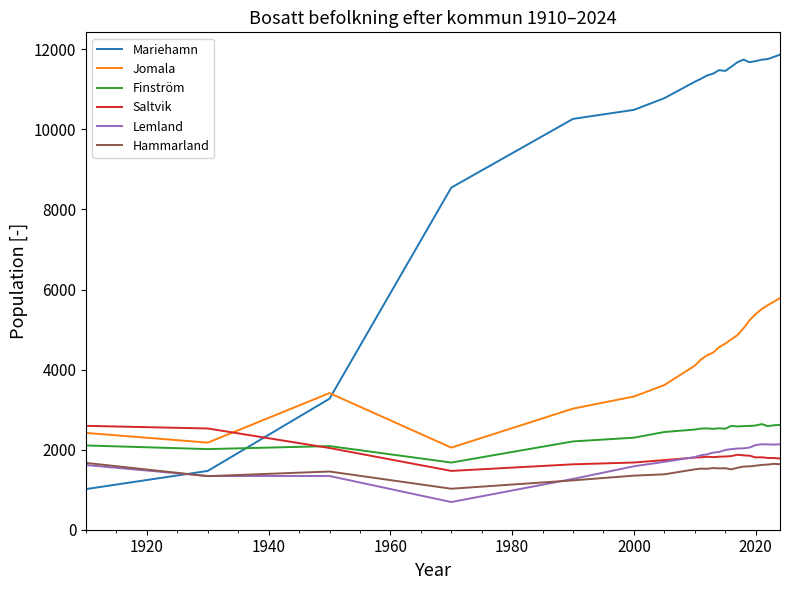

Which series has the widest spread of values?

Mariehamn